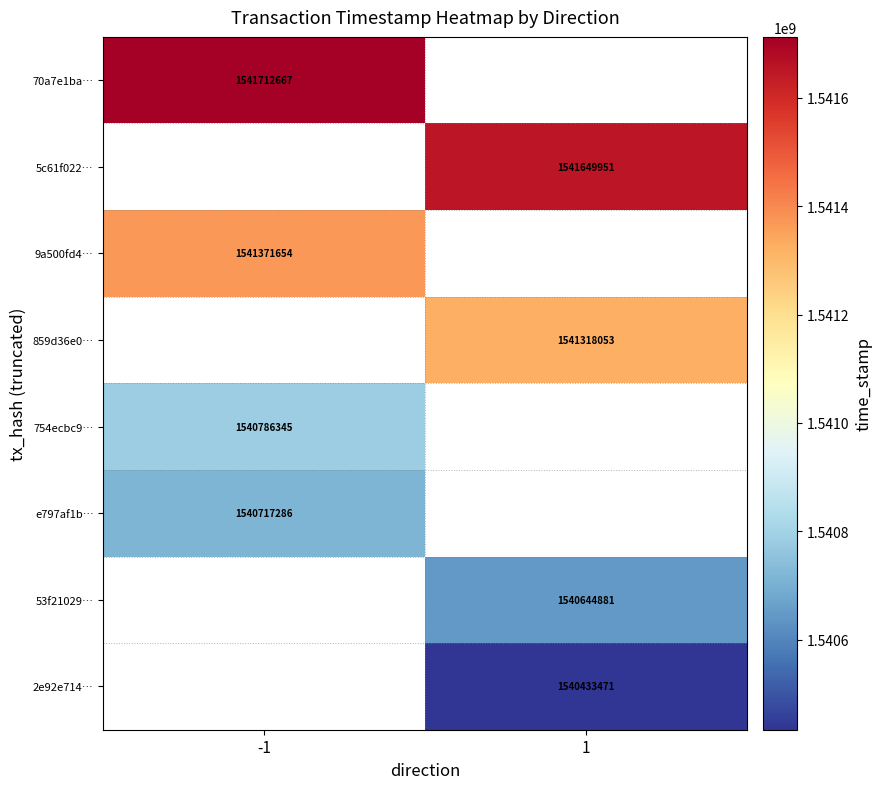

Is the value of 70a7e1ba… at -1 greater than the value of 9a500fd4… at -1?

Yes